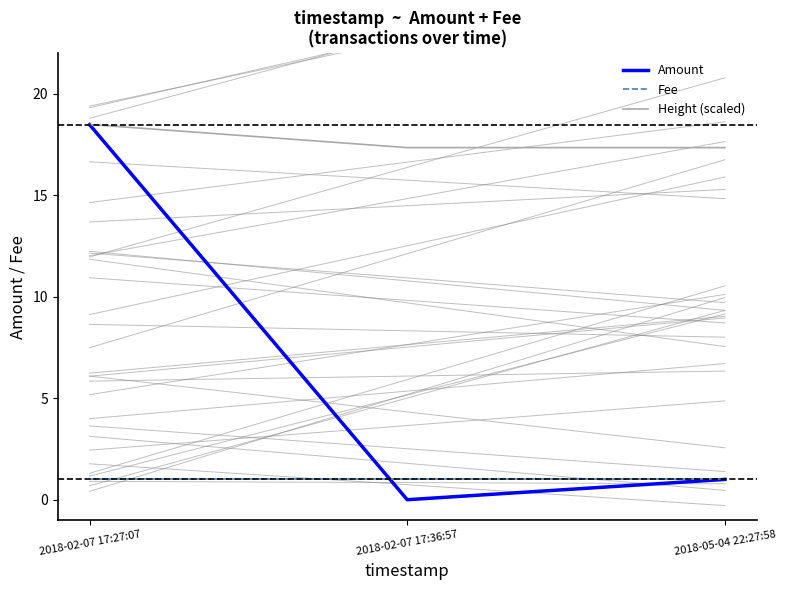

What is the total value across all series at 2018-02-07 17:36:57?

18.3